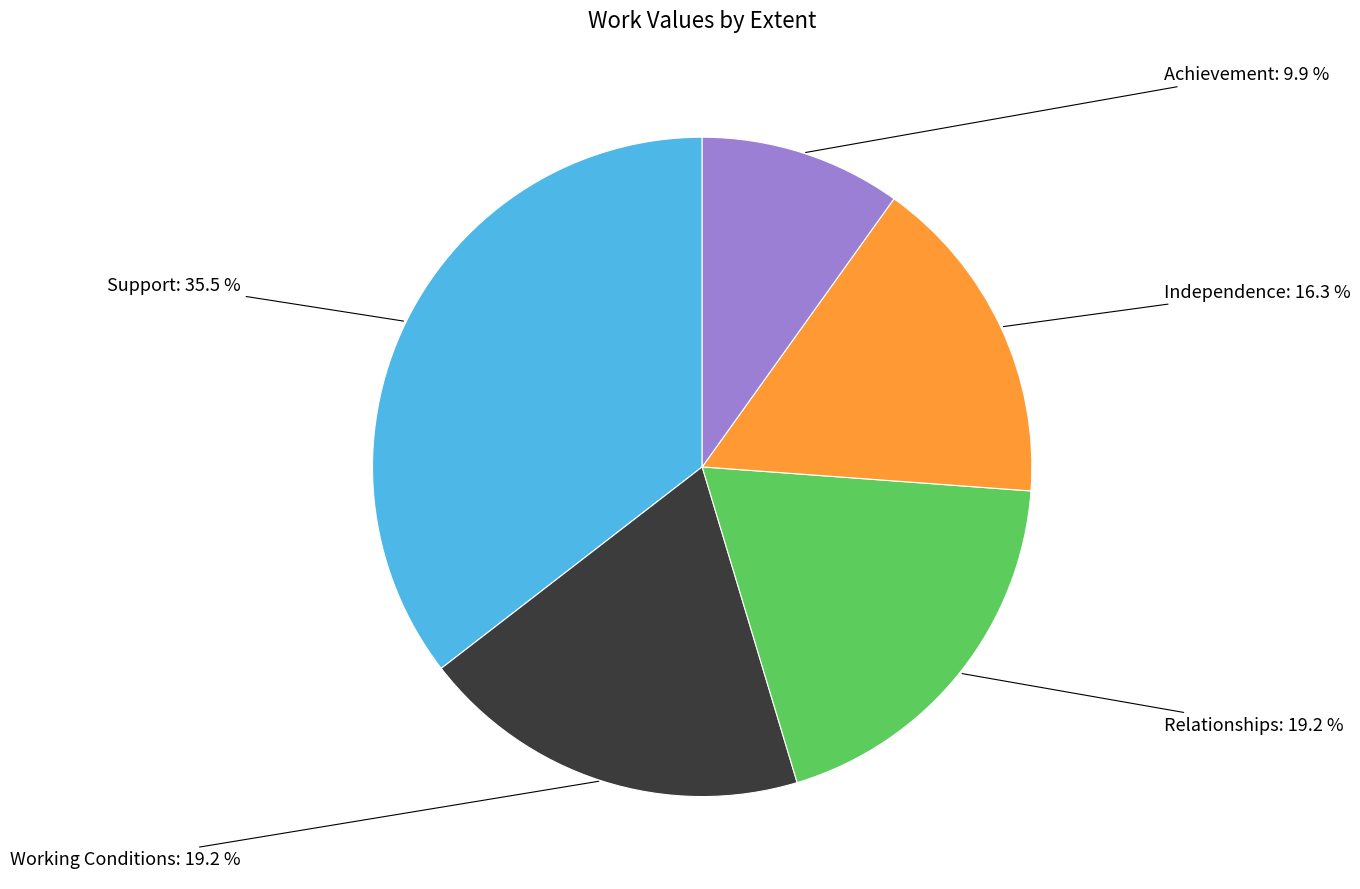

How much of the chart is everything except Independence?

83.7%